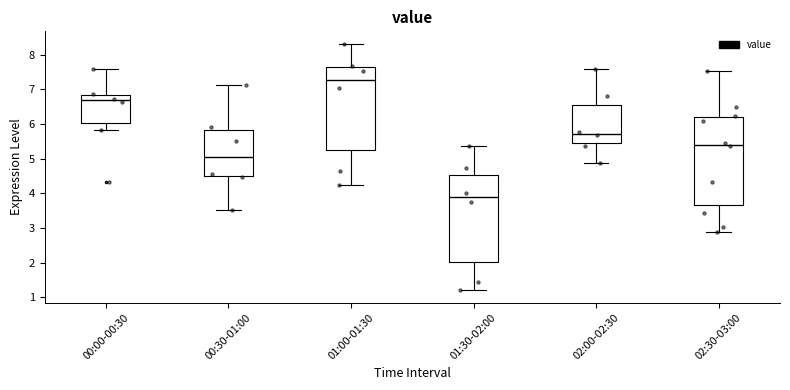

Reading left to right, read every box against the y-axis: the position of its median line, the range the box covers, and the ends of its whiskers. The values are not printed on the chart, so give them approximately, as read against the axis.

00:00-00:30: median 6.7, box 6.0 to 6.8, whiskers 5.8 to 7.6
00:30-01:00: median 5.0, box 4.5 to 5.8, whiskers 3.5 to 7.1
01:00-01:30: median 7.3, box 5.2 to 7.6, whiskers 4.2 to 8.3
01:30-02:00: median 3.9, box 2.0 to 4.5, whiskers 1.2 to 5.4
02:00-02:30: median 5.7, box 5.4 to 6.5, whiskers 4.9 to 7.6
02:30-03:00: median 5.4, box 3.7 to 6.2, whiskers 2.9 to 7.5